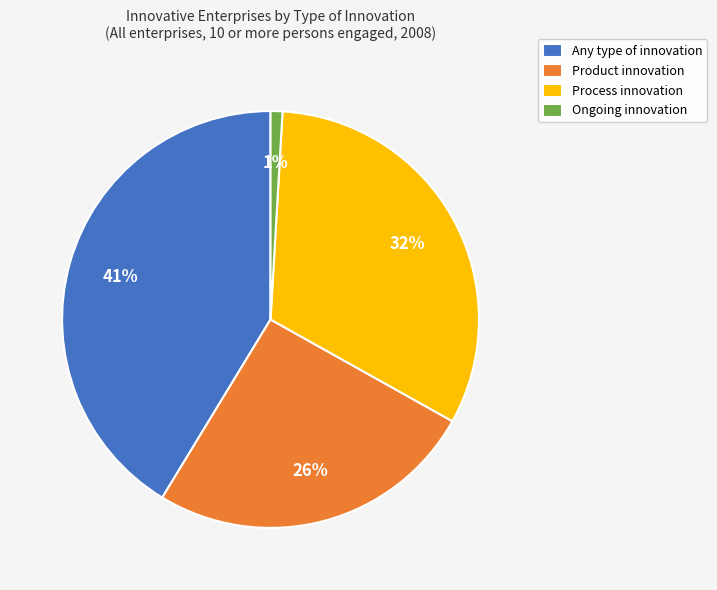

Does Product innovation account for over 50% of the chart?

No